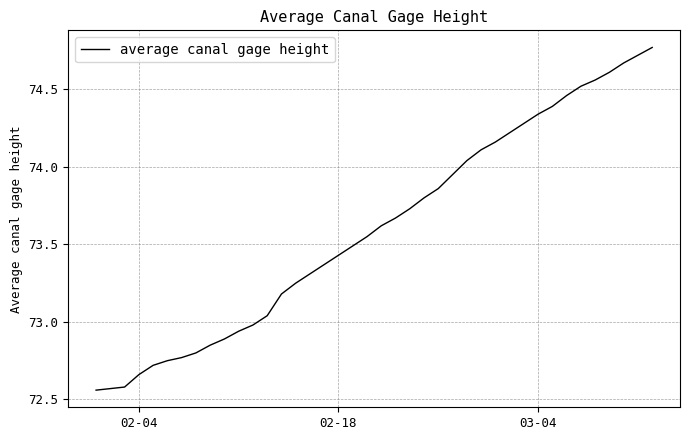

What is the difference between the maximum and minimum values?

2.2